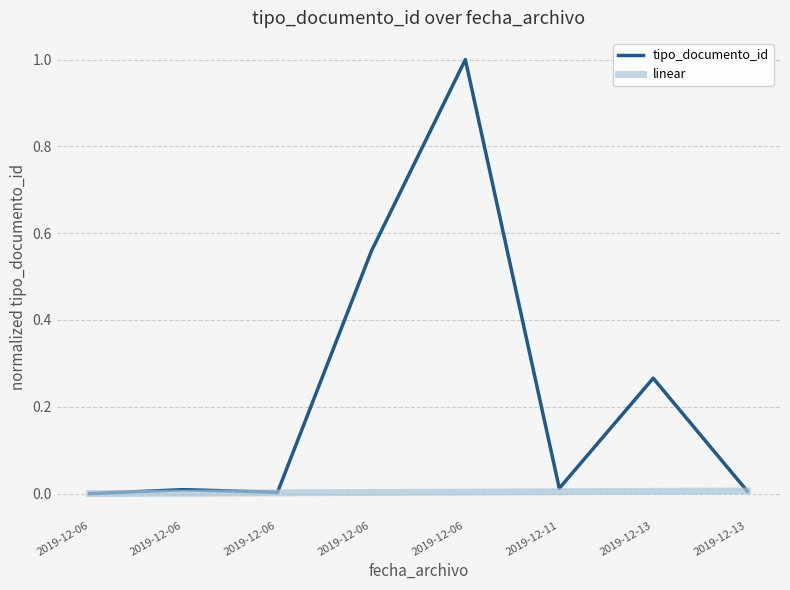

What are all the series names shown in the legend?

tipo_documento_id, linear